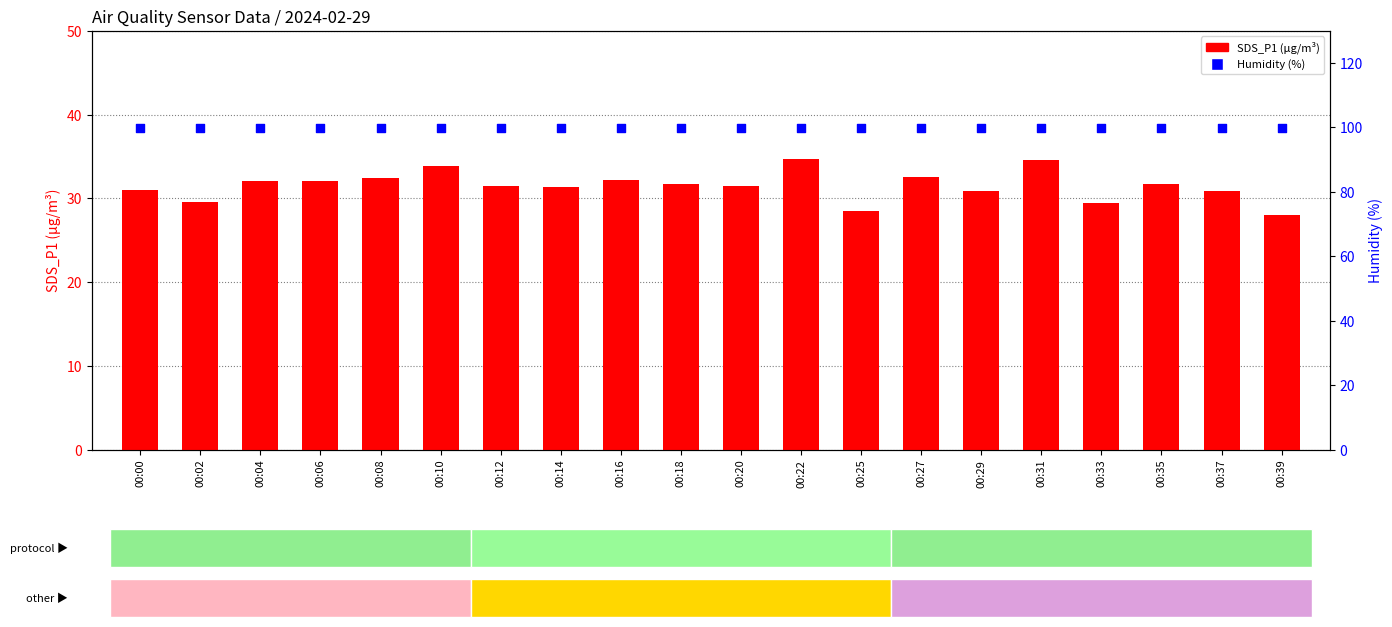

Which series has the largest Y range (max minus min)?

SDS_P1